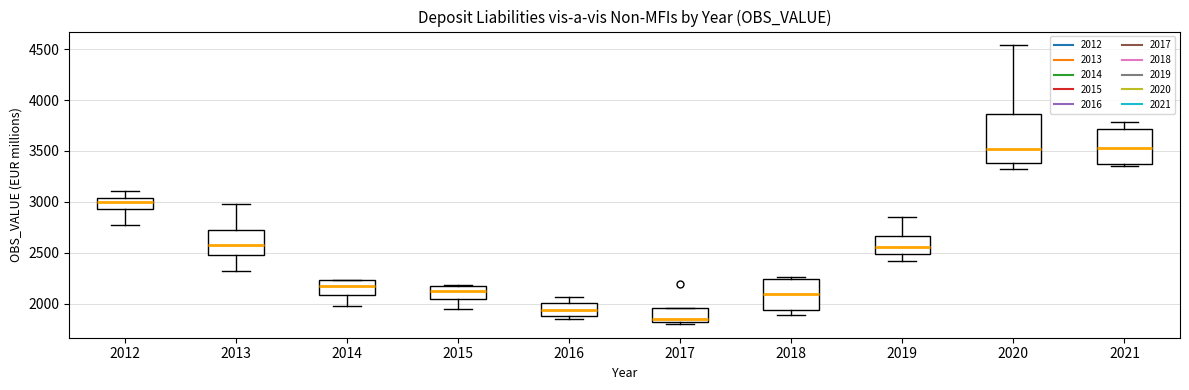

Where is the lower edge of the box at x = 2018 on the y-axis? The values are not printed on the chart, so give them approximately, as read against the axis.

1950